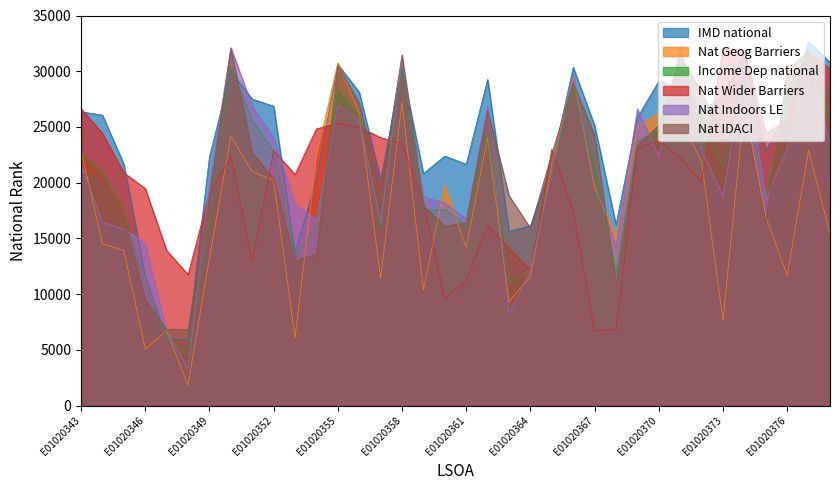

At which category is the sum across all series the highest?

E01020377